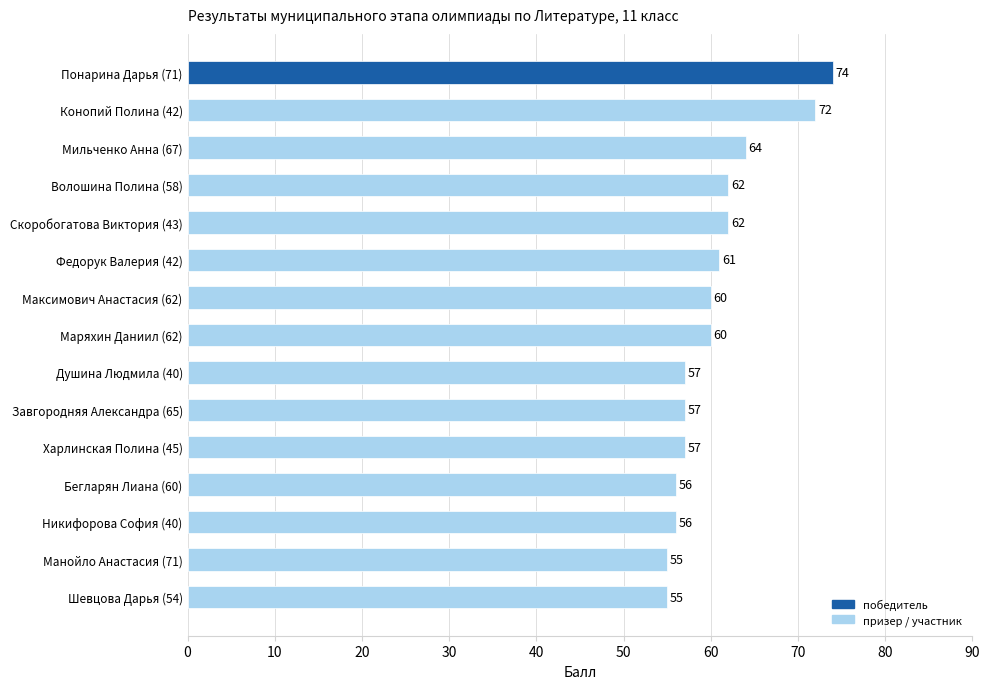

Count the number of data series in this chart.

1